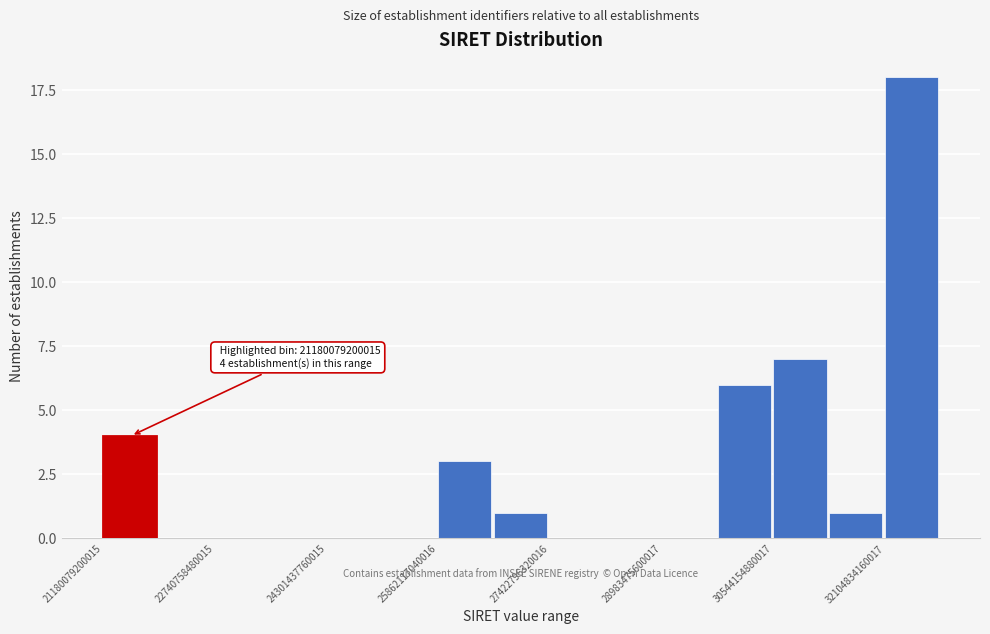

Read against the x-axis, roughly where is the centre of the tallest bar?

32400000000000